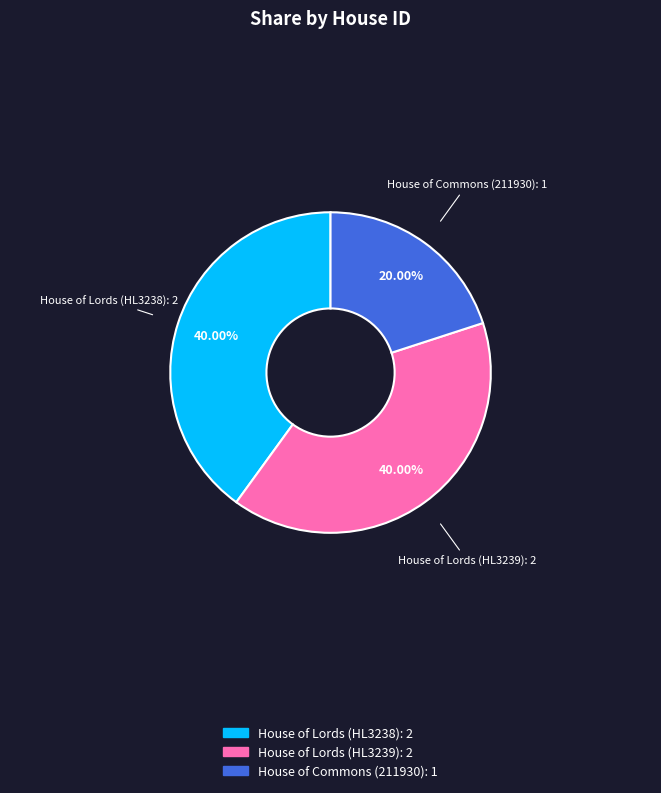

Count the number of slices in the pie.

3